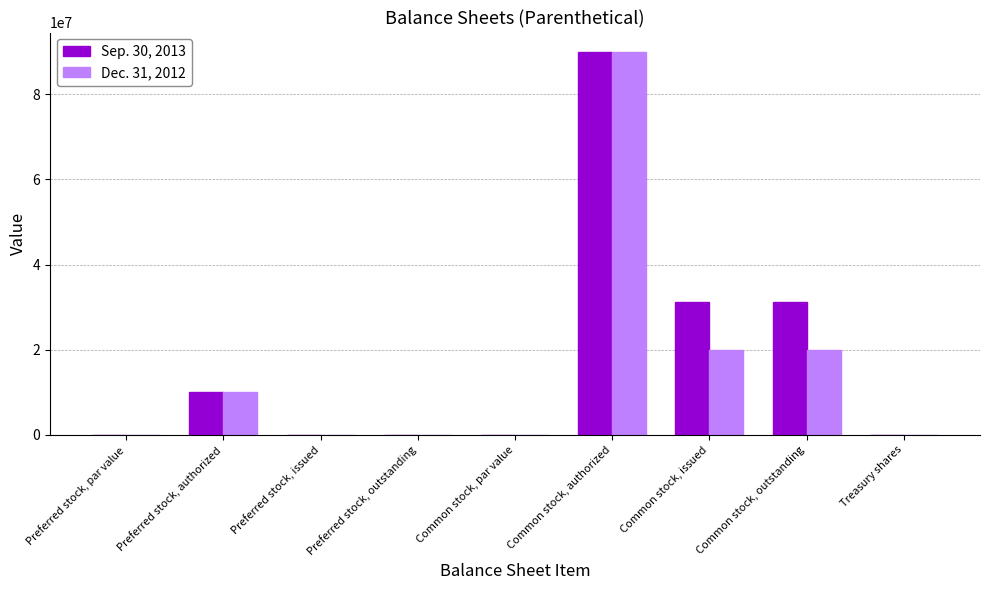

What is the highest value of the Dec. 31, 2012 series?

90000000.0